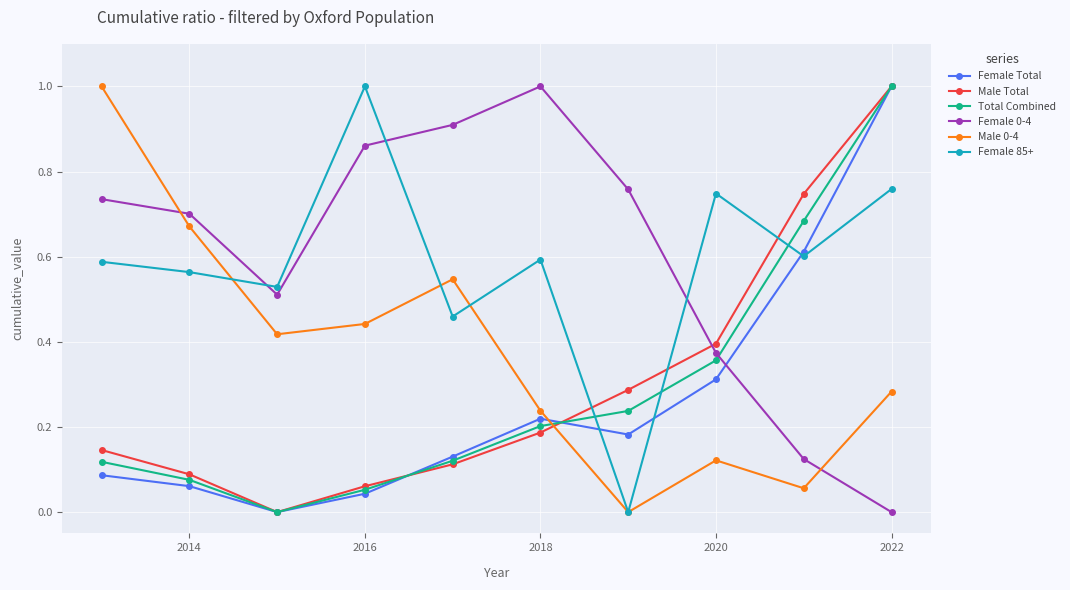

How many categories are shown in the chart?

10